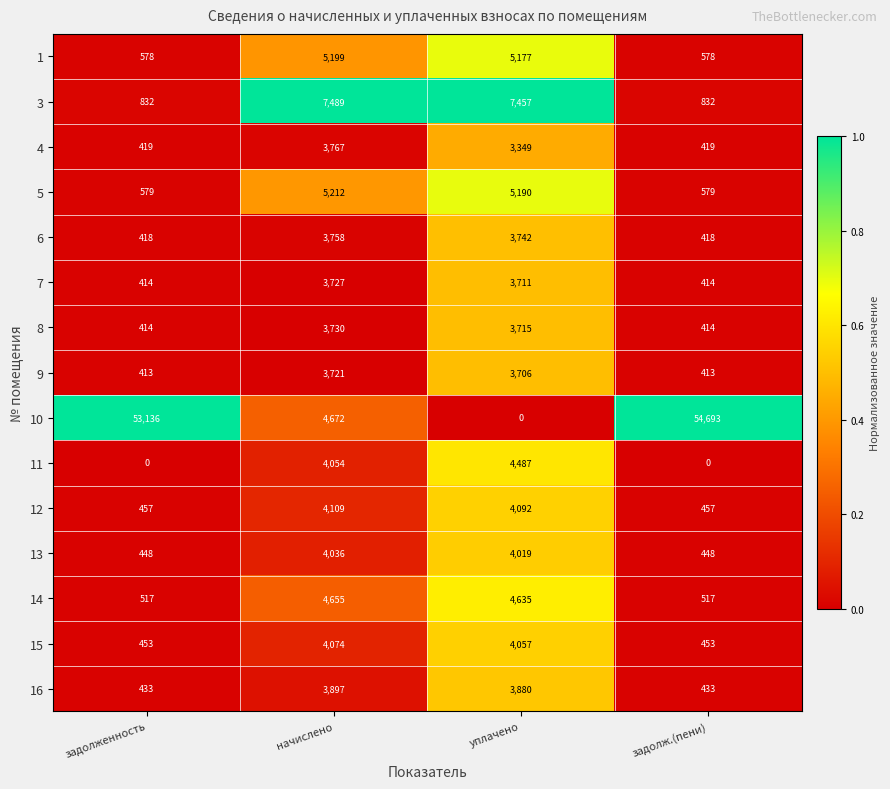

At which category is the sum across all series the highest?

начислено